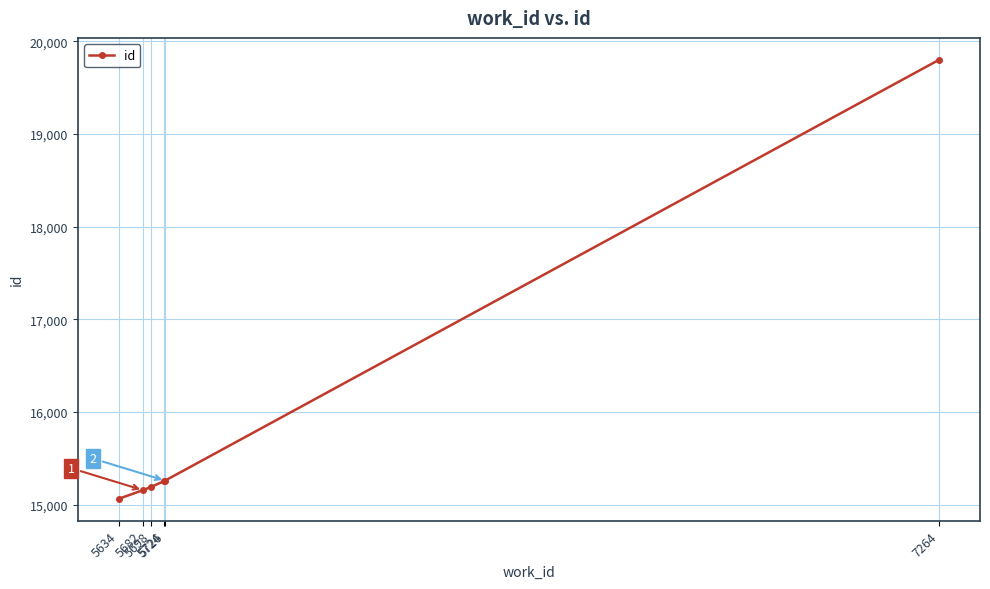

What is the difference between the maximum and minimum values?

4738